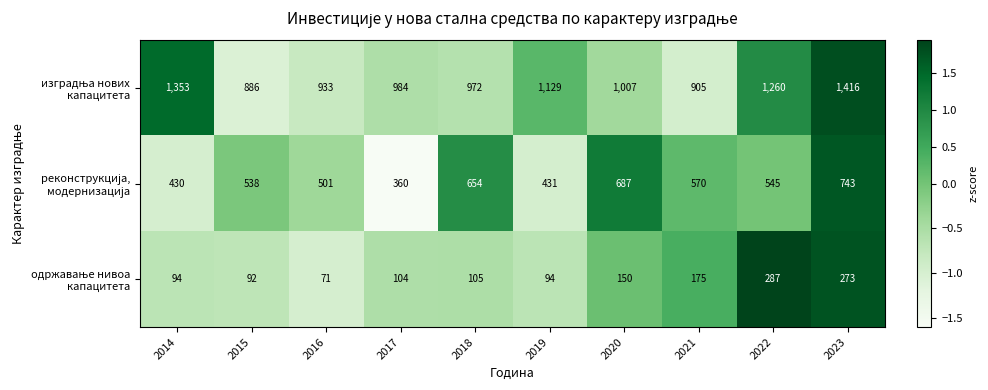

What is the spread (max minus min) of values at 2016?

862